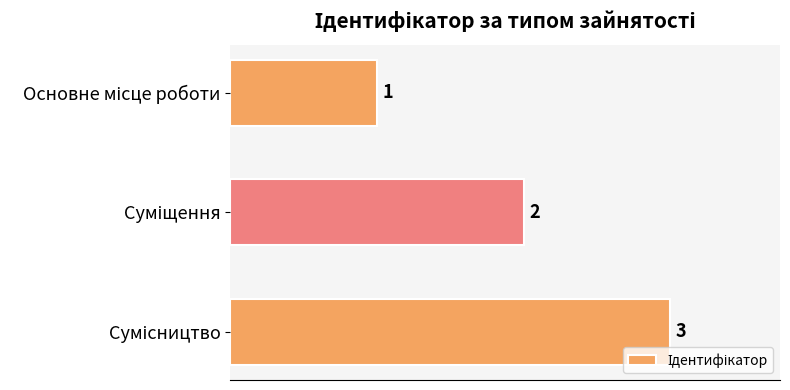

What is the sum of all values?

6